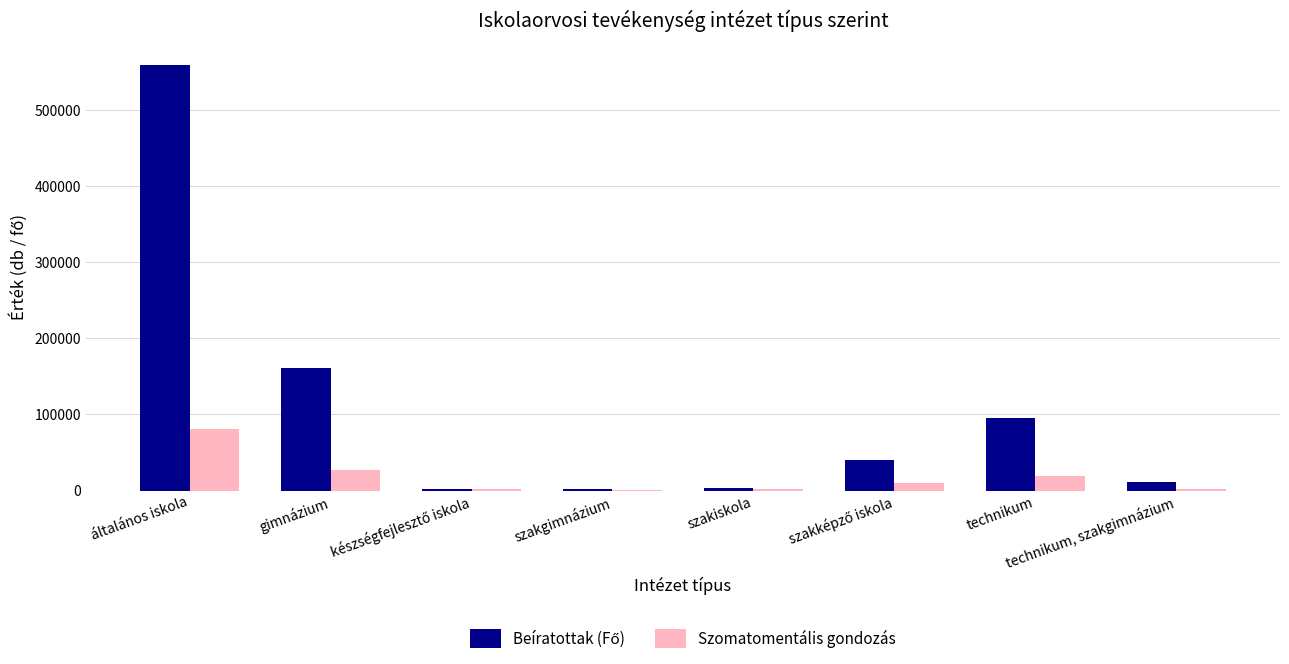

The Szomatomentális gondozás series shows 39962 at általános iskola. True or false?

False